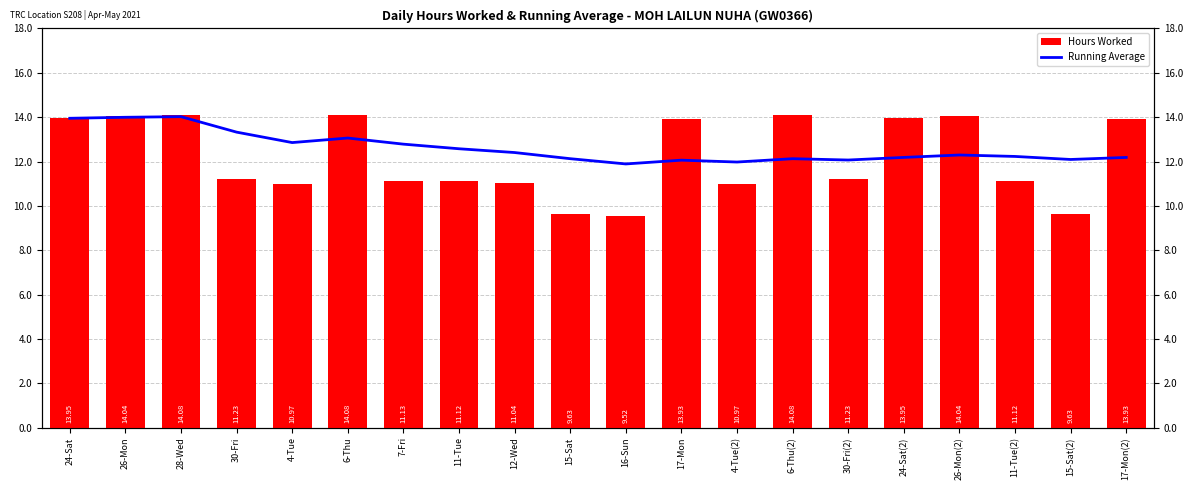

What value does the Hours Worked series have at 30-Fri?

11.2